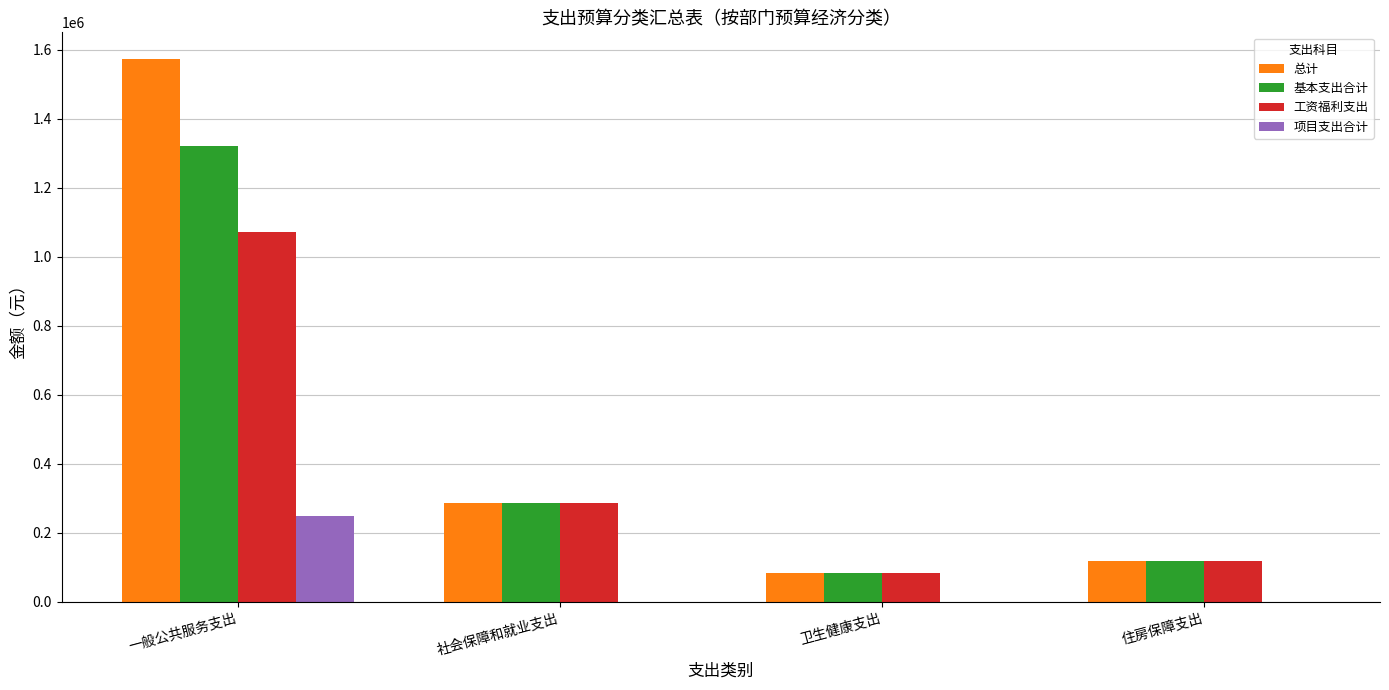

Which category has the highest value in the 项目支出合计 series?

一般公共服务支出